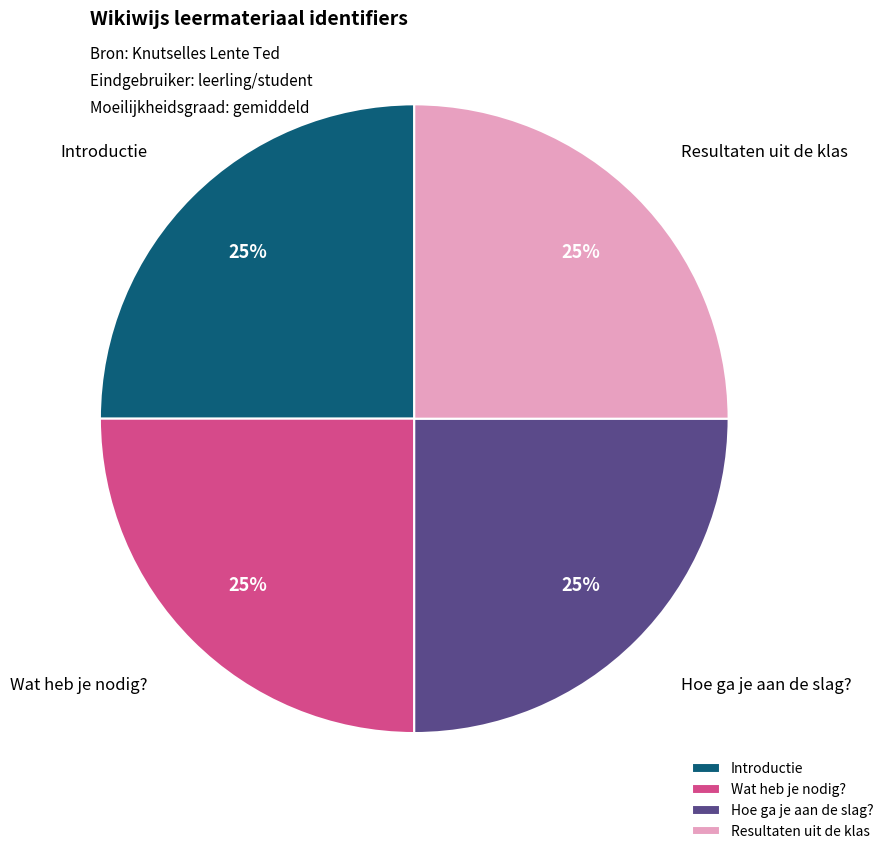

How many slices are in this pie chart?

4